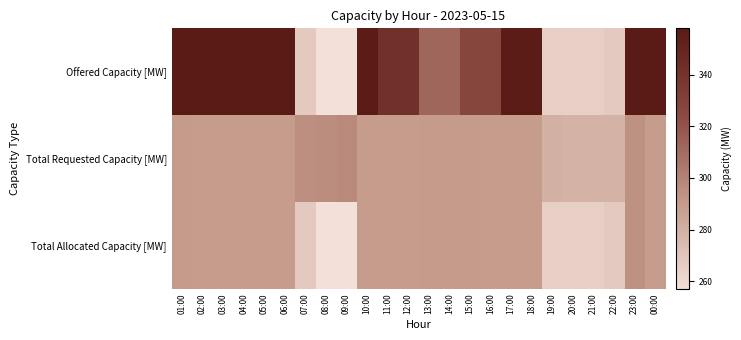

What is the minimum value shown in the chart?

257